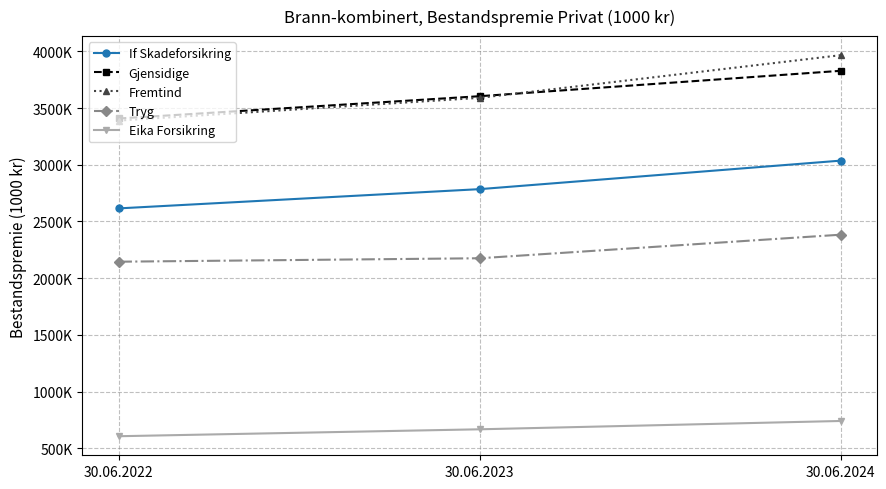

True or false: Gjensidige has a value of 1156531 at 30.06.2022.

False